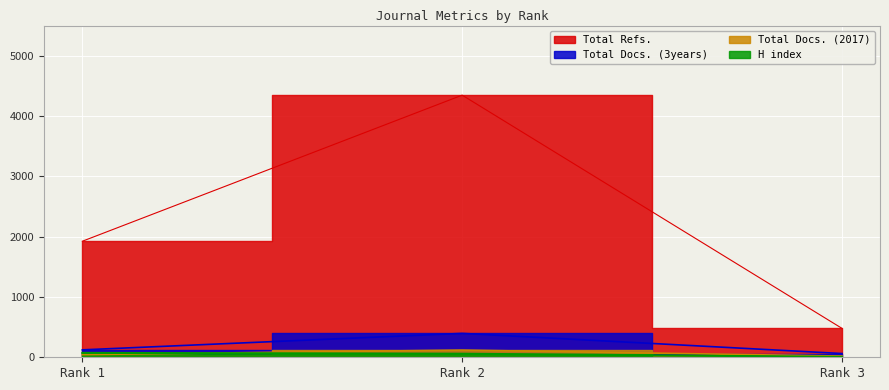

Which series has the largest range (max minus min)?

Total Refs.